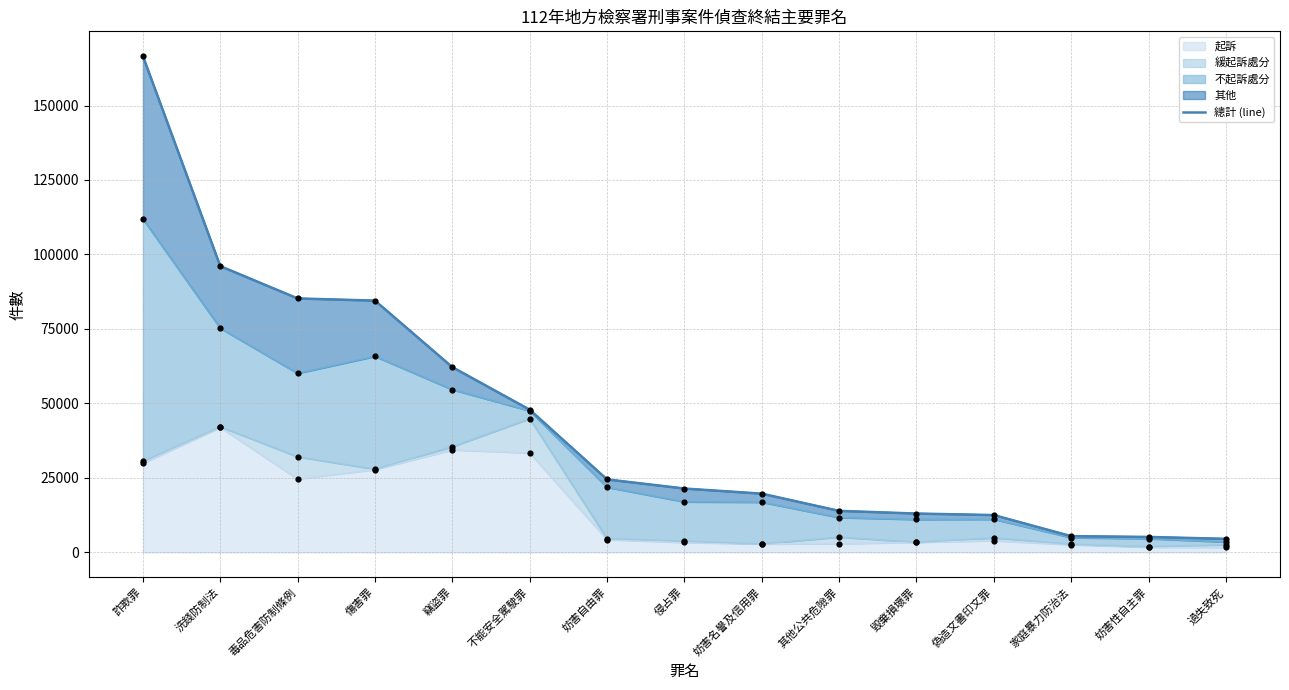

Which has a higher value, 妨害性自主罪 or 不能安全駕駛罪?

不能安全駕駛罪